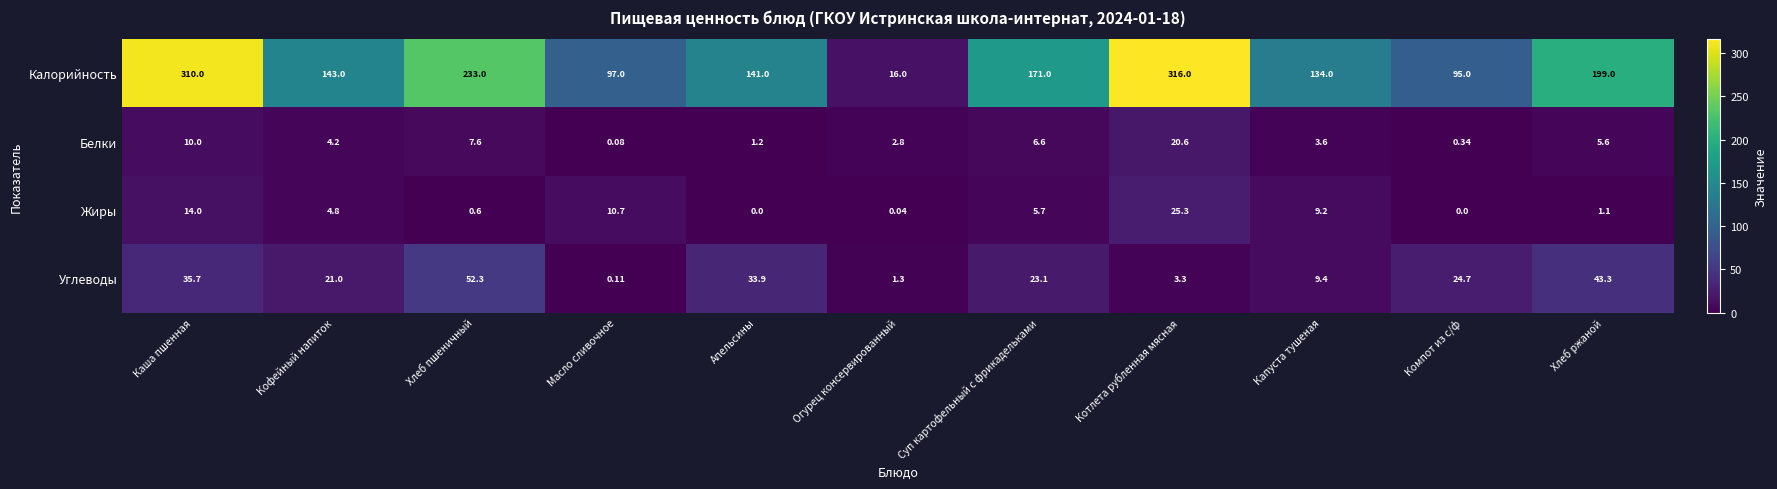

Which series has the largest range (max minus min)?

Калорийность